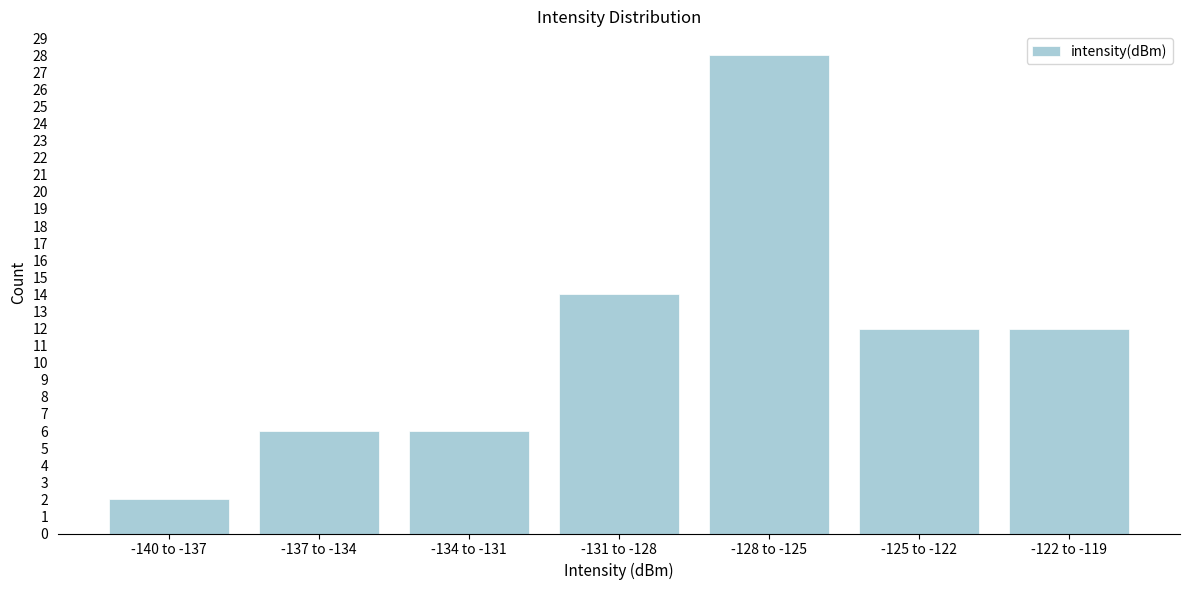

Reading left to right, transcribe all the data shown in this chart.

-140 to -137=2	-137 to -134=6	-134 to -131=6	-131 to -128=14	-128 to -125=28	-125 to -122=12	-122 to -119=12